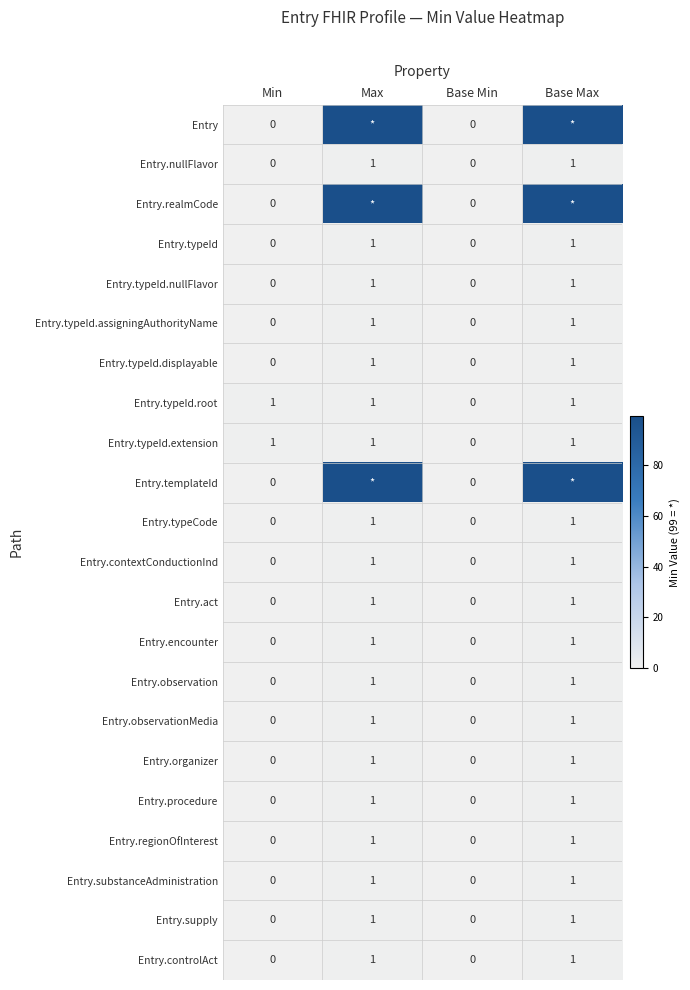

True or false: Entry.typeId.nullFlavor has a value of 0 at Base Min.

True